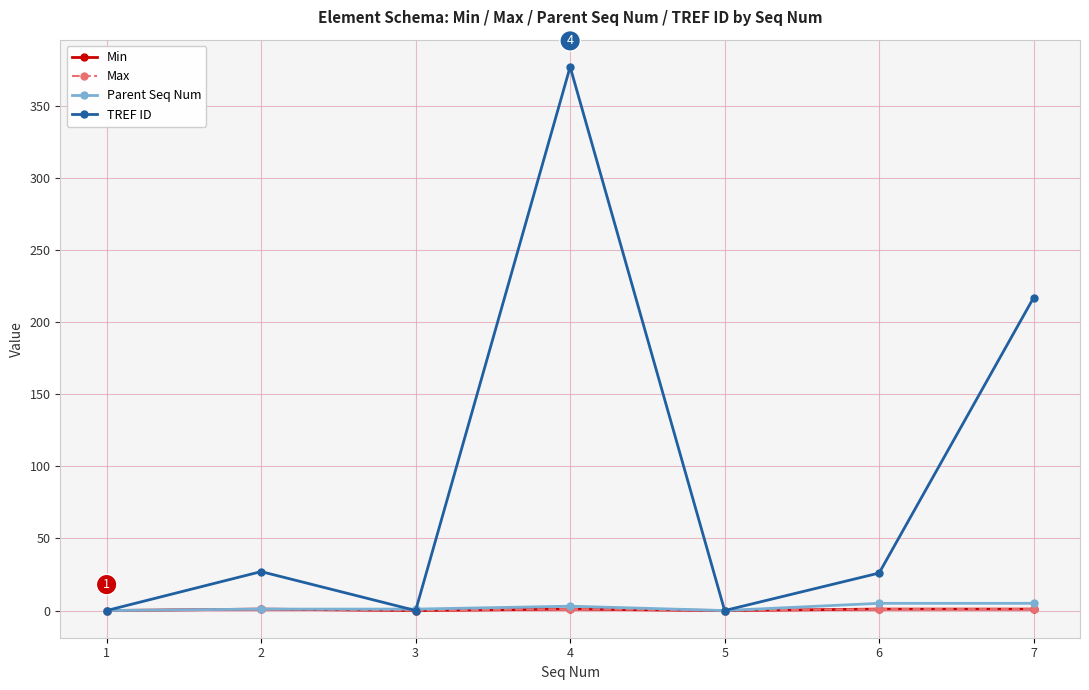

Does the chart have visible grid lines?

Yes